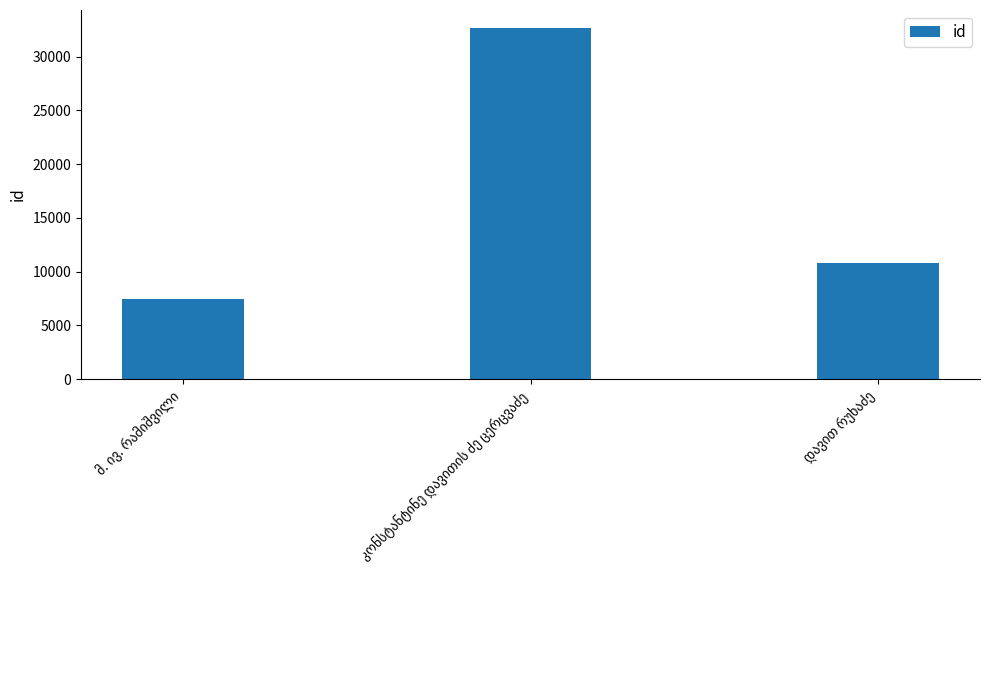

Reading right to left, extract all data points from this chart.

10762	32703	7434